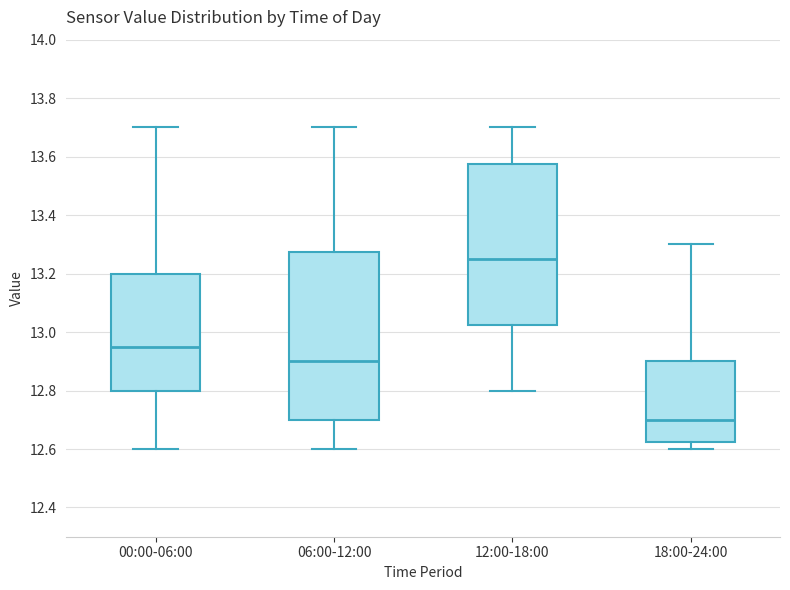

Where does the upper whisker of the box for 18:00-24:00 end on the y-axis? The values are not printed on the chart, so give them approximately, as read against the axis.

13.30